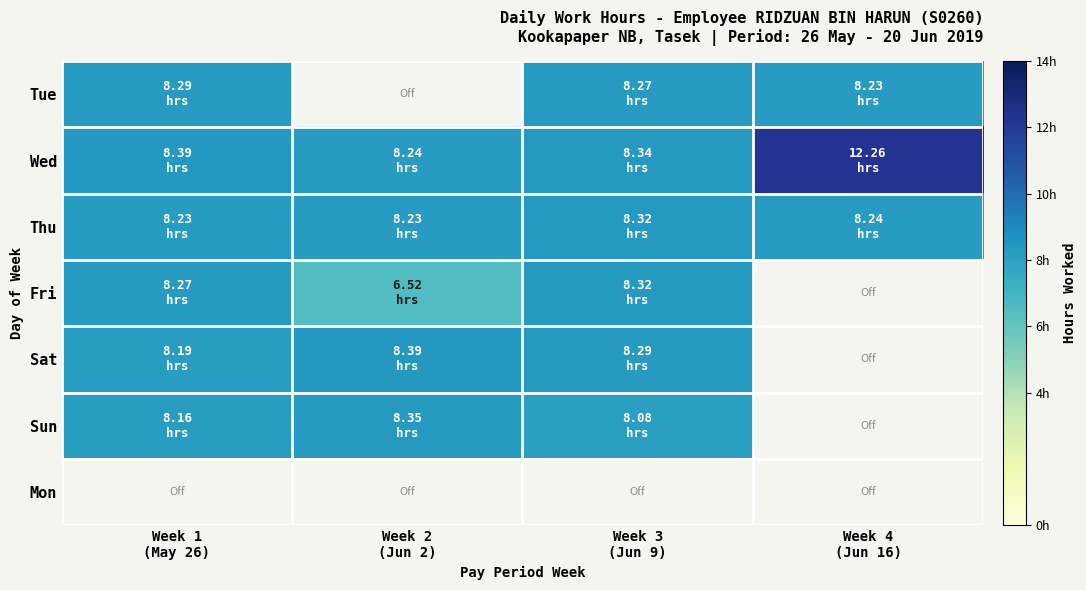

Which category has the highest value in the Fri series?

Week 3 (Jun 9)